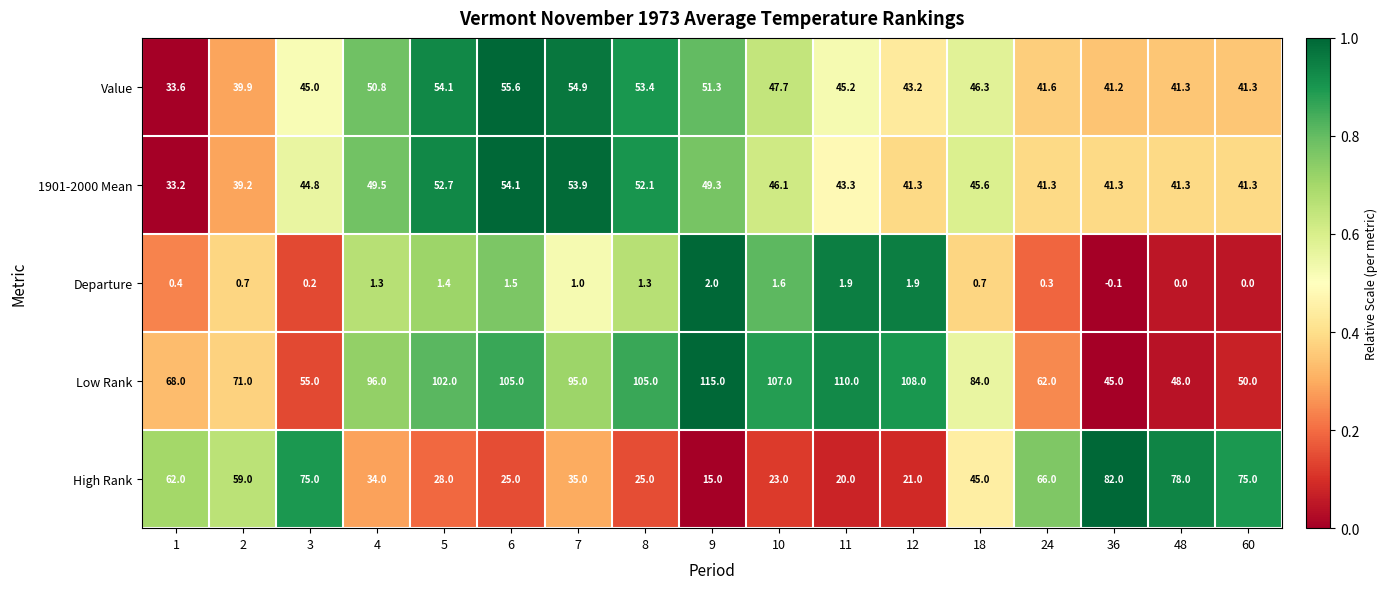

Which label corresponds to the largest value in the chart?

9